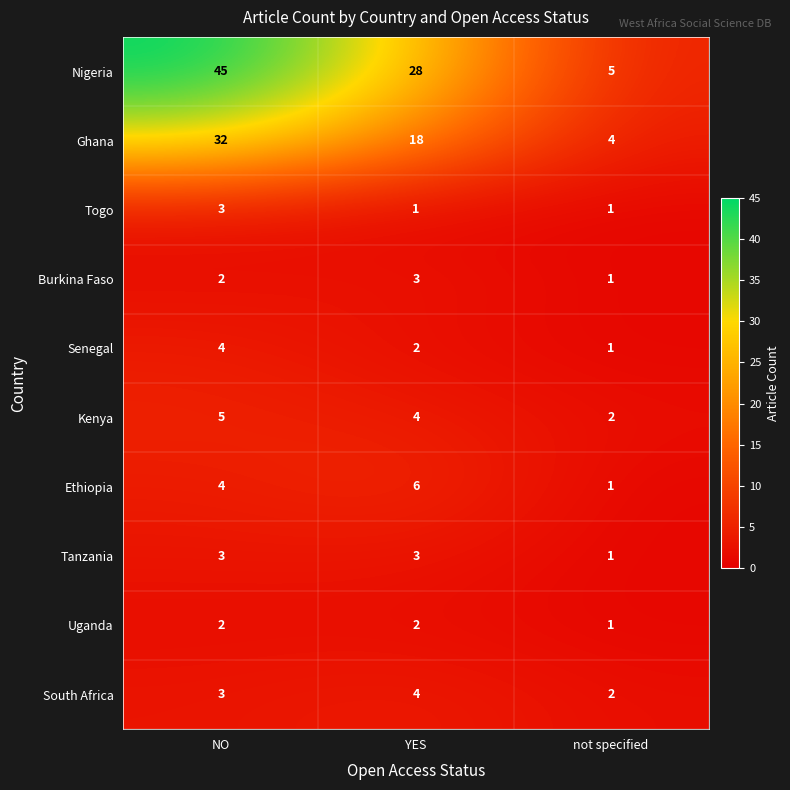

At which label does Nigeria reach its peak?

NO